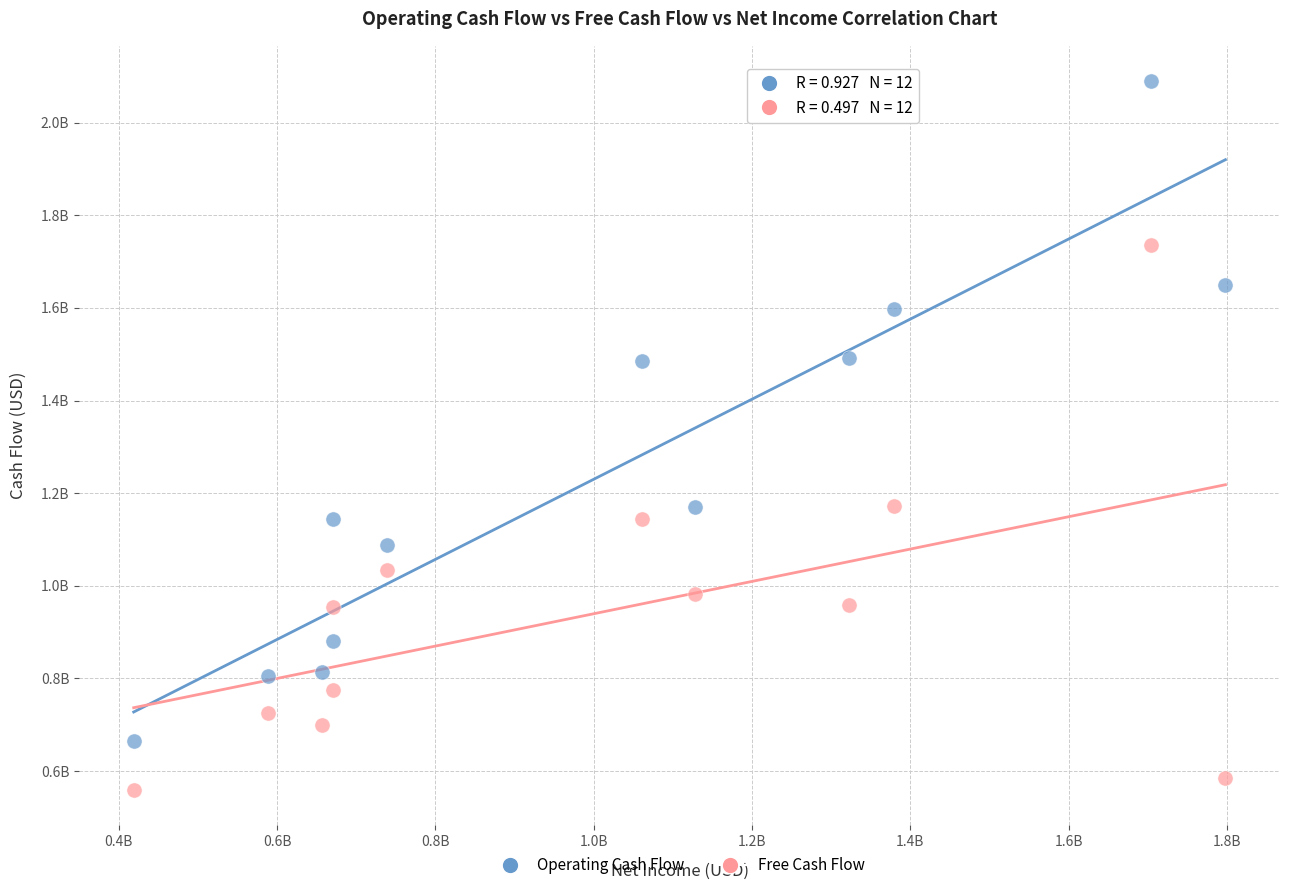

Which series has the widest spread of Y values?

Operating Cash Flow